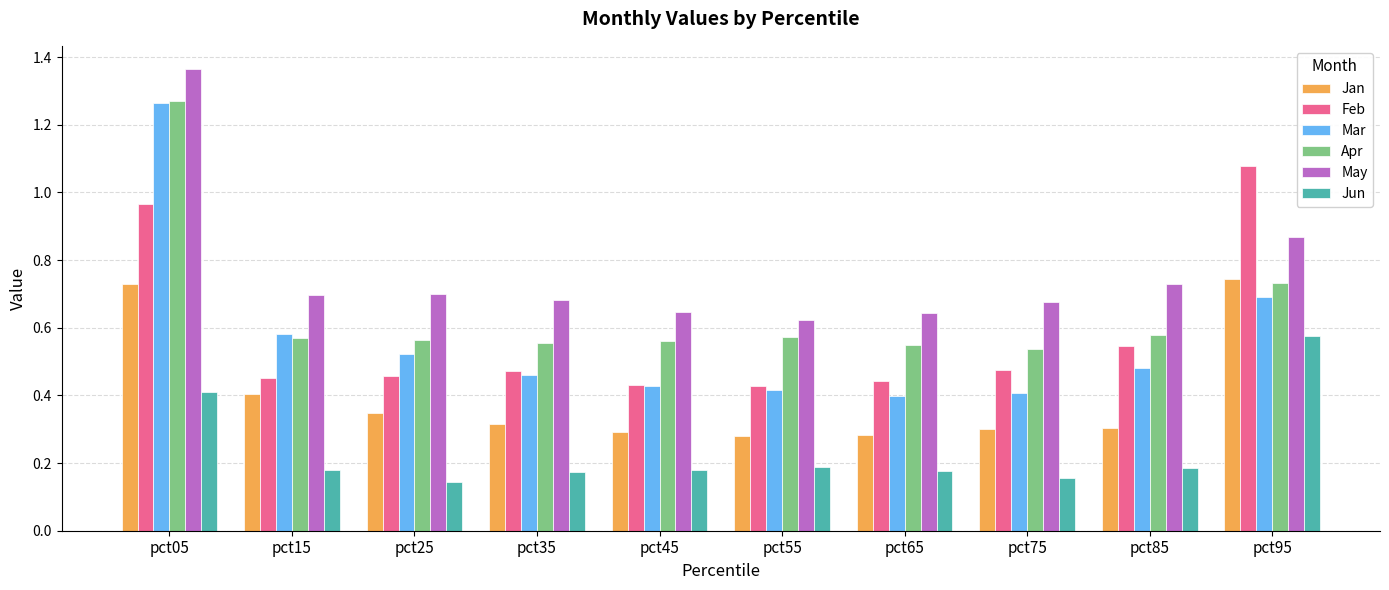

The value of Apr at pct45 is 0.2. True or false?

False